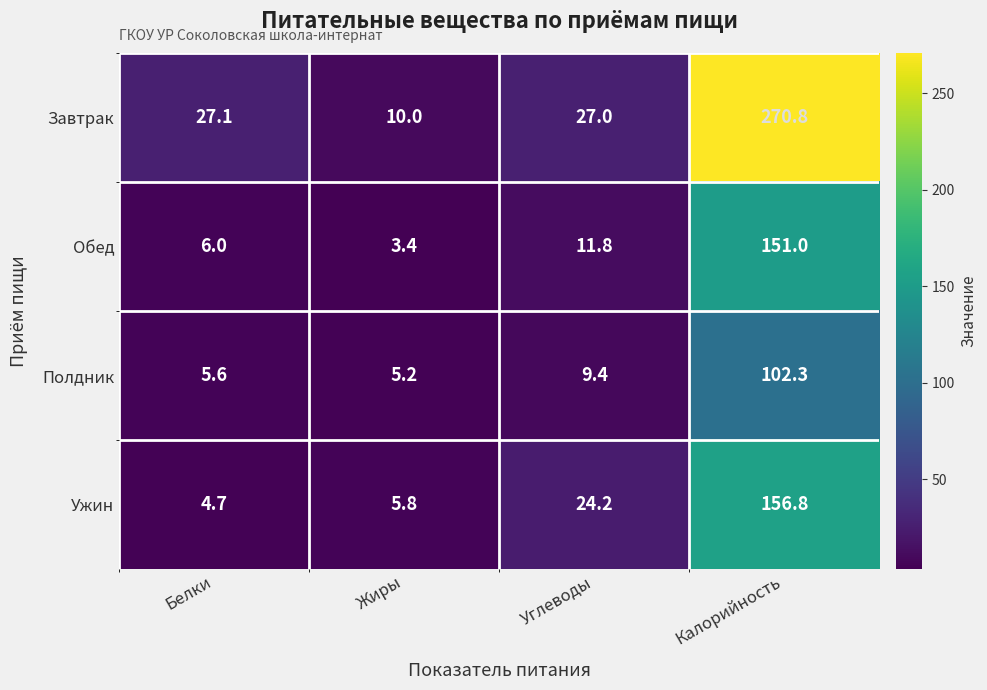

True or false: Завтрак has a value of 27.1 at Белки.

True